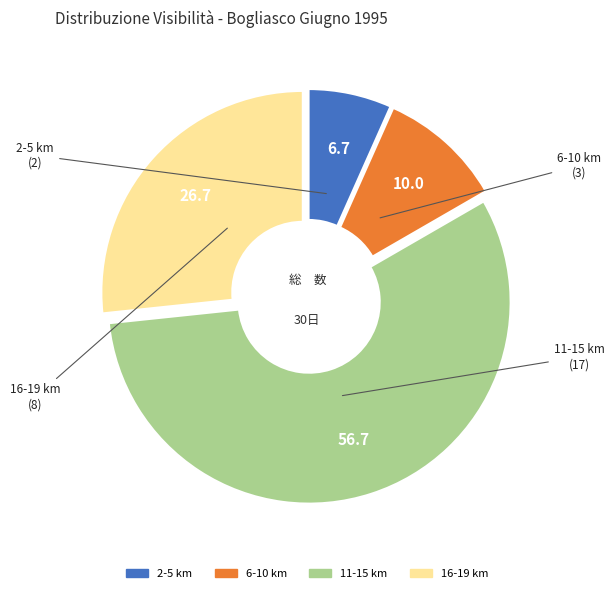

Does any single category account for the majority?

Yes